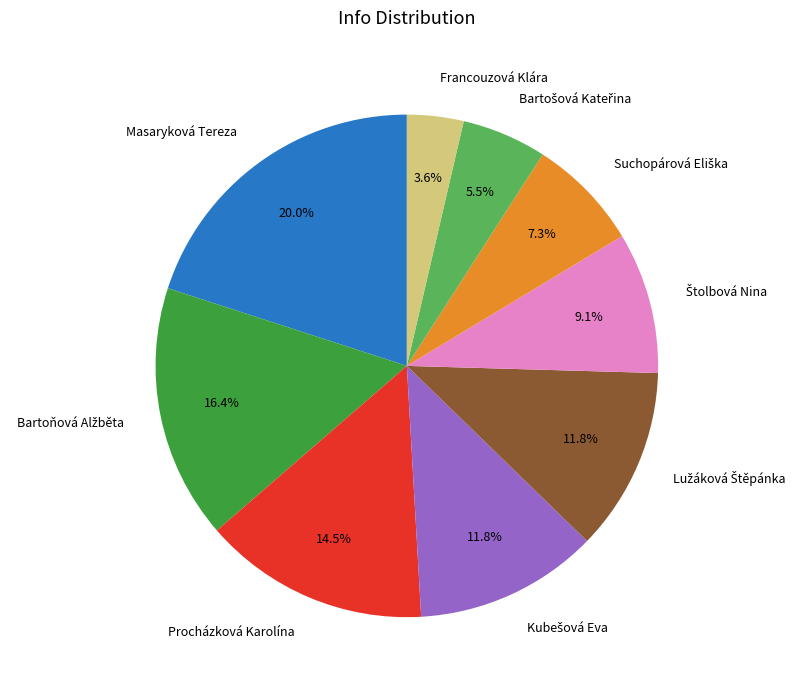

Do Masaryková Tereza and Procházková Karolína together represent more than half of the pie?

No